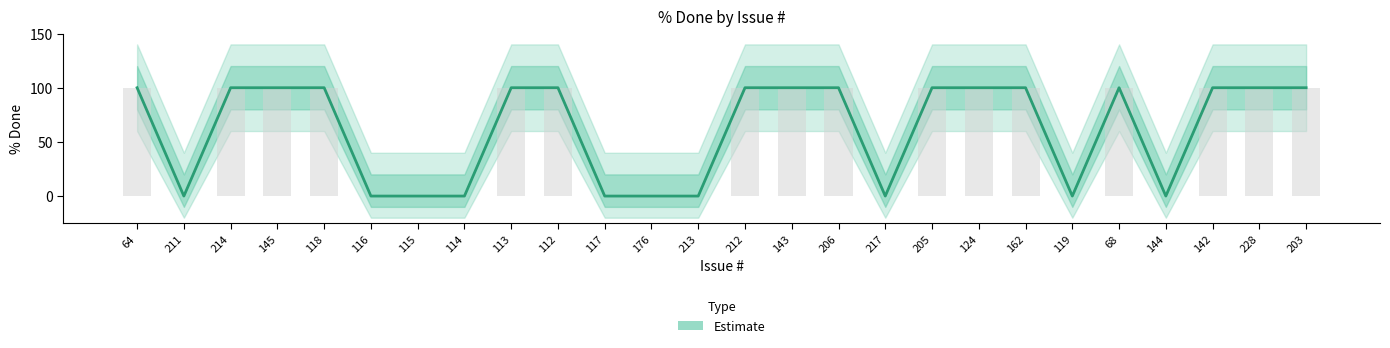

Which label corresponds to the largest value in the chart?

64